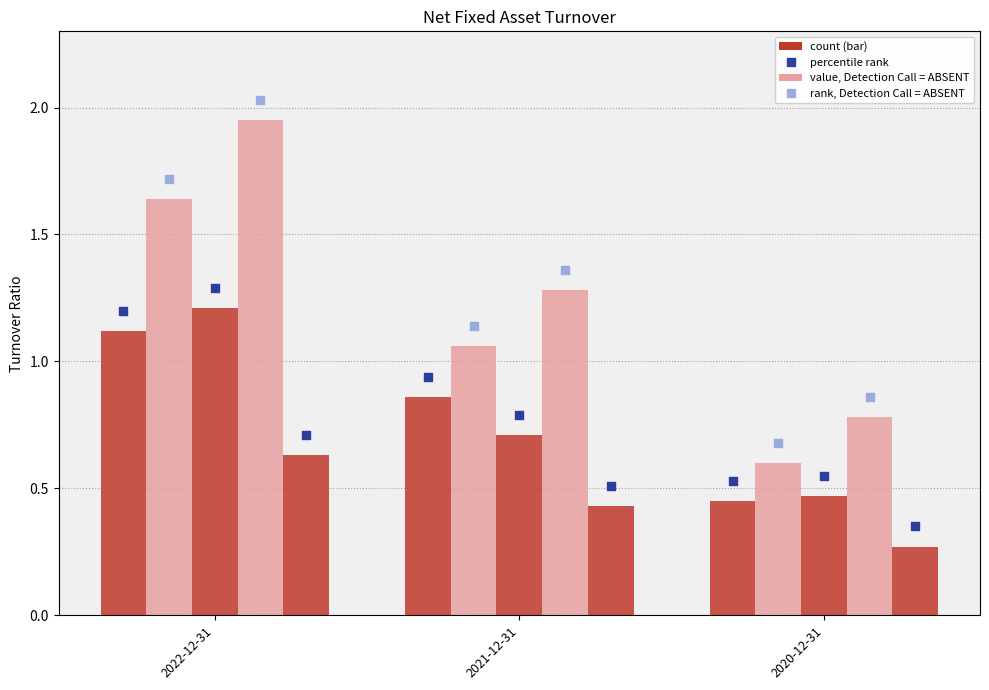

At which category is the sum across all series the highest?

2022-12-31